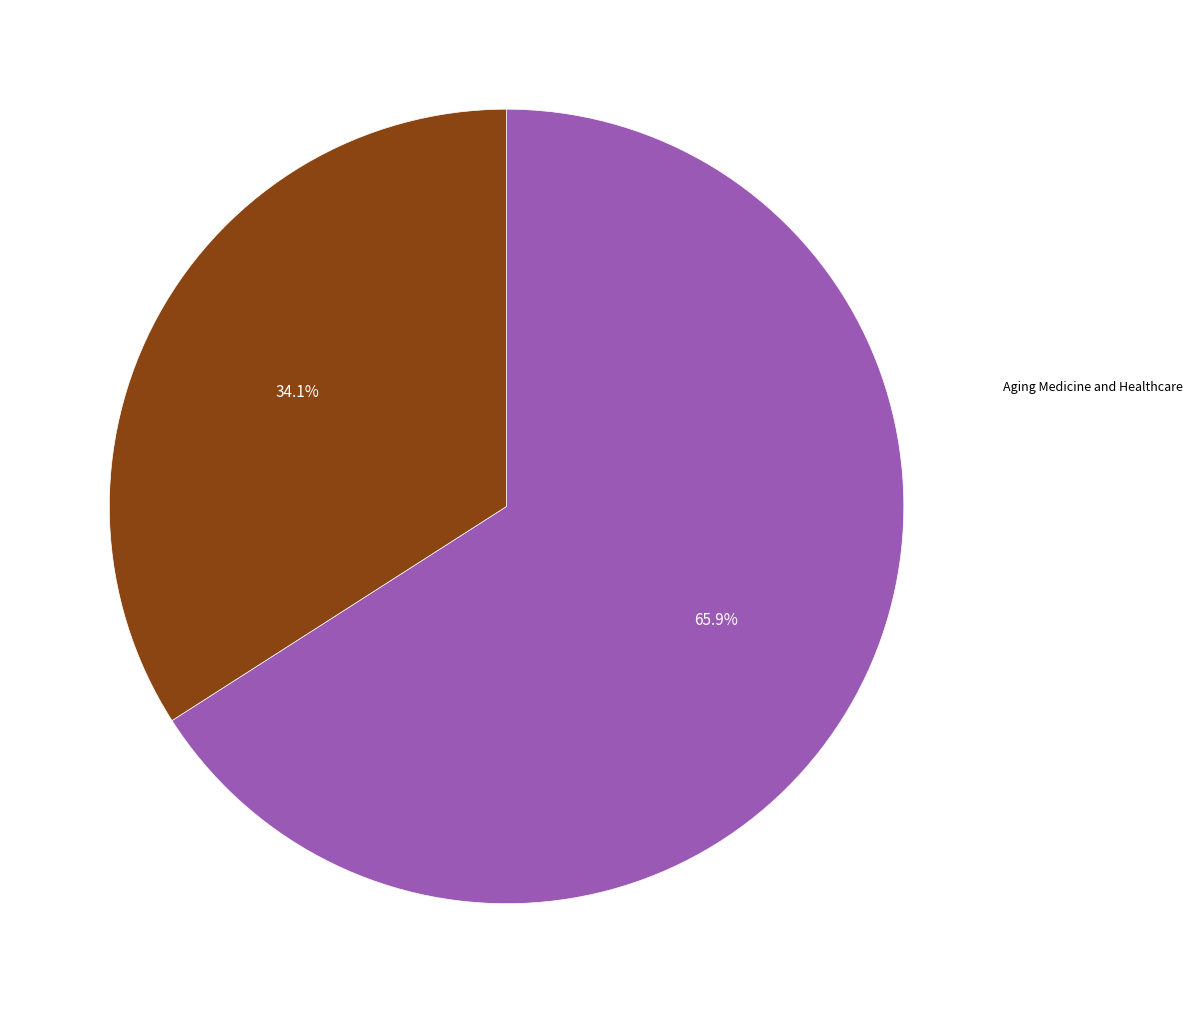

Is there any slice that represents more than half of the pie?

Yes